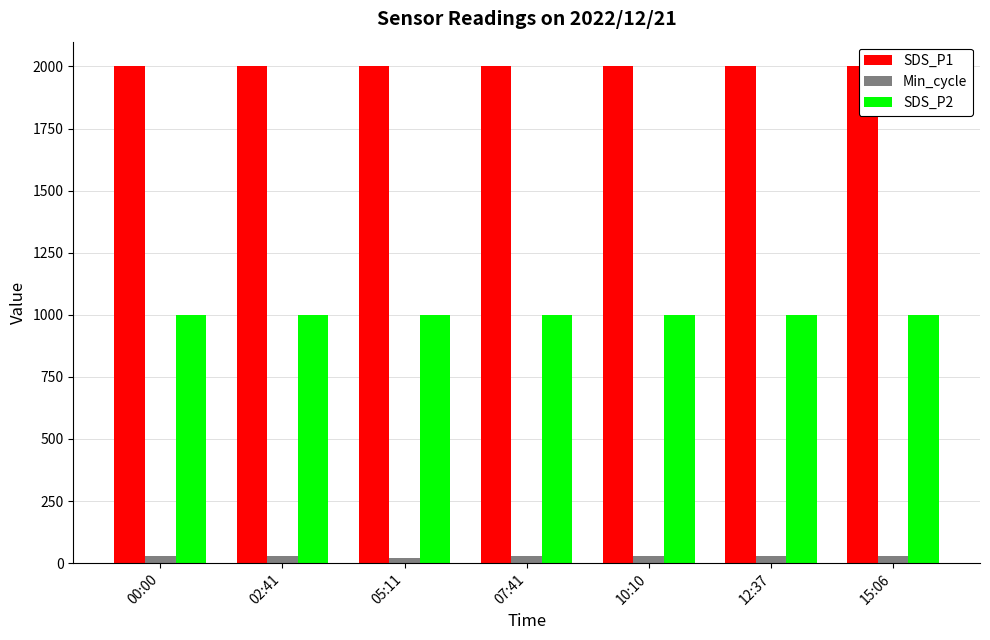

What are all the series names shown in the legend?

SDS_P1, Min_cycle, SDS_P2